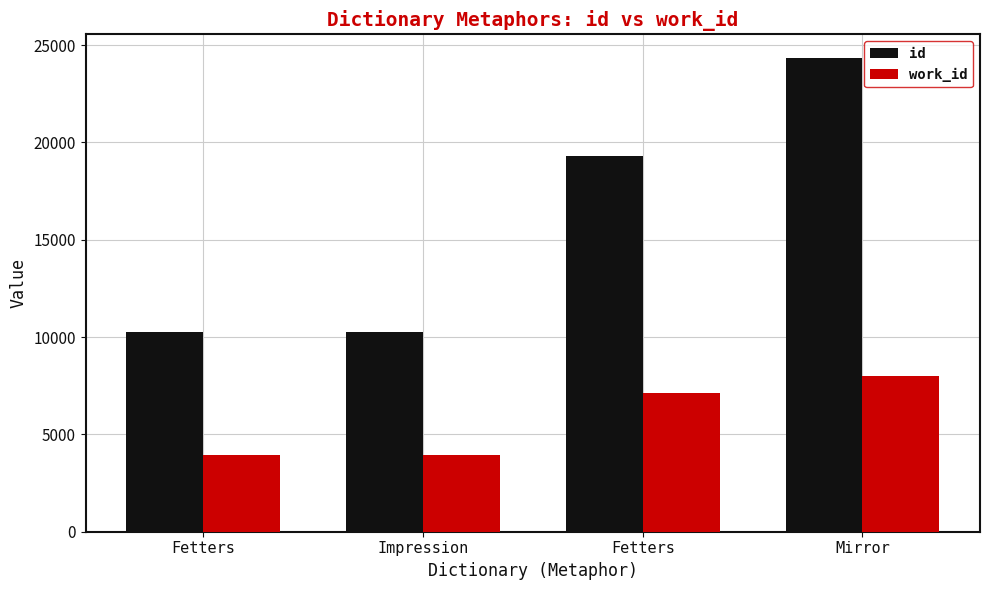

What is the highest value of the work_id series?

7988